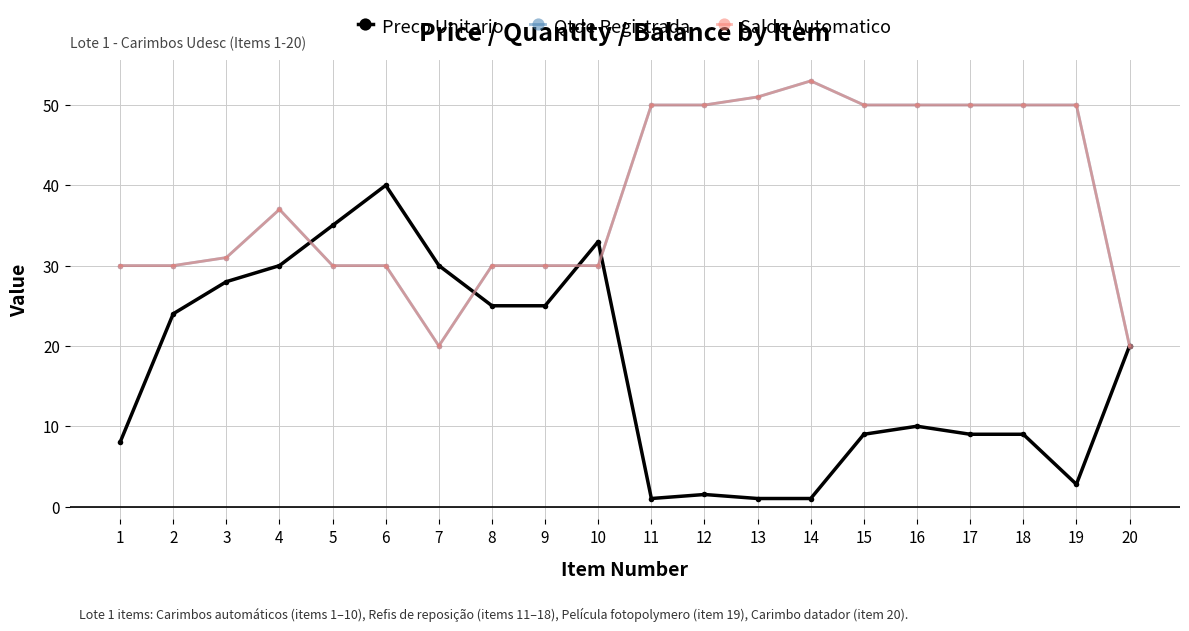

At which category does Saldo Automatico reach its first local peak?

4